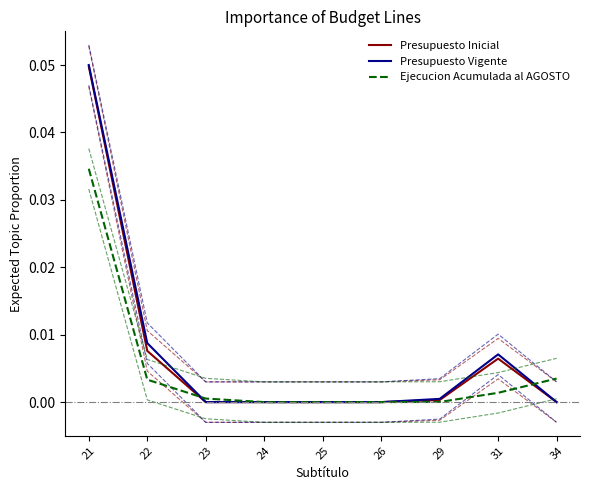

True or false: Presupuesto Vigente has a value of 0.0 at 24.

True